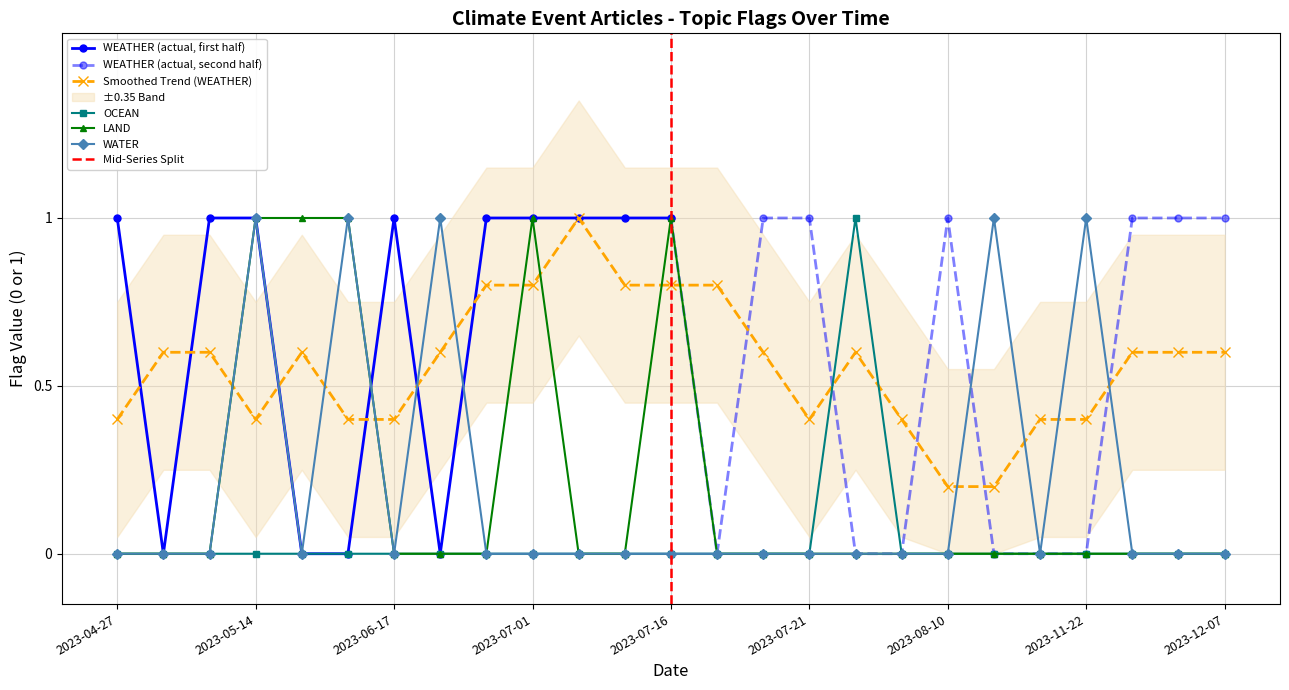

What is the sum of all WATER values?

5.0